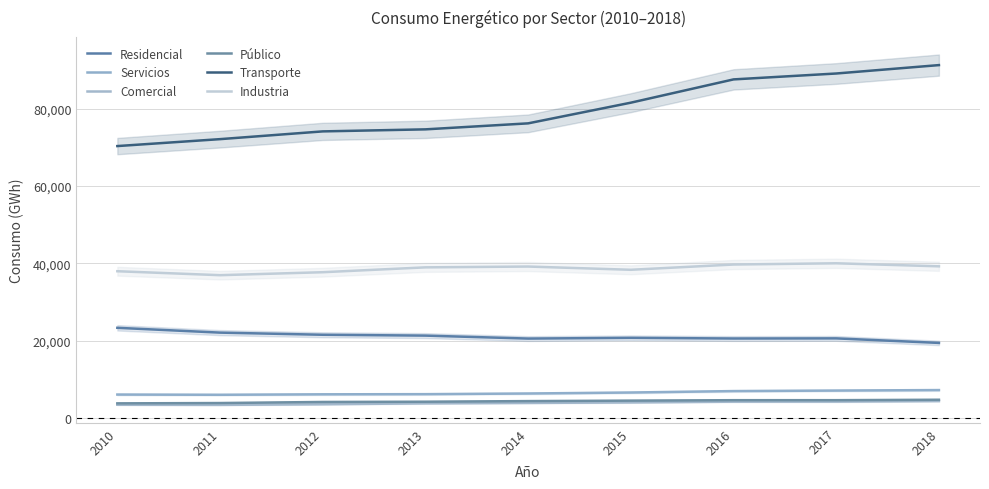

What is the value of the Residencial point at the 1st from the left?

23382